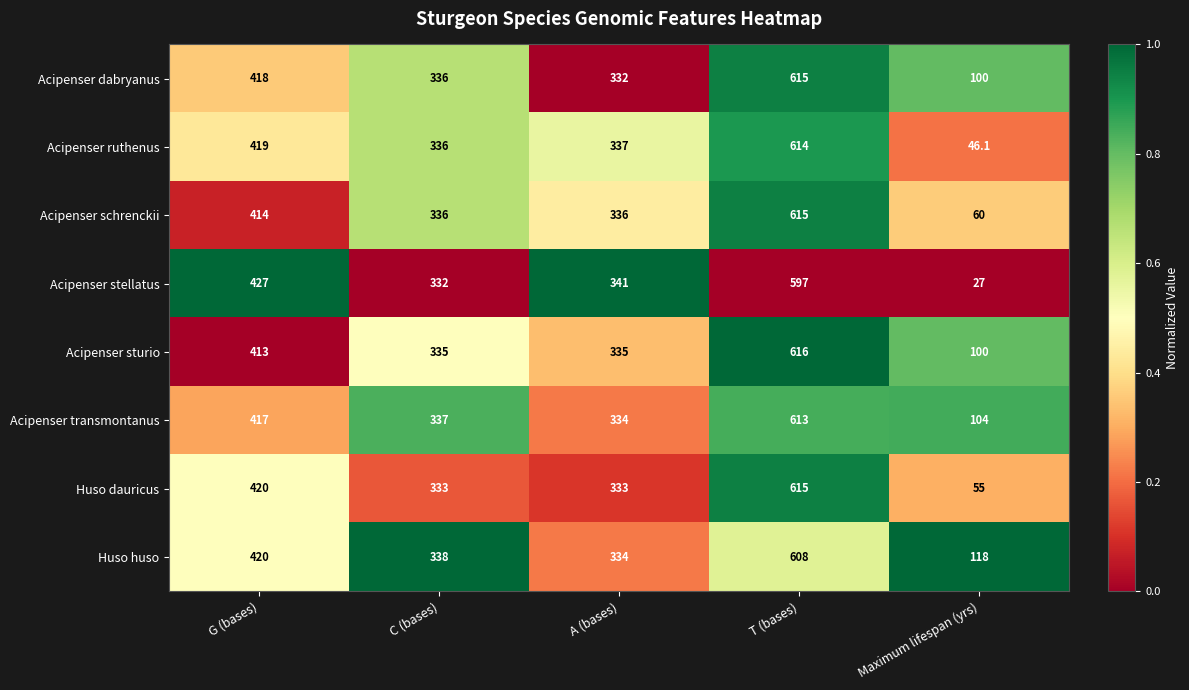

What value does the Acipenser dabryanus series have at T (bases)?

615.0